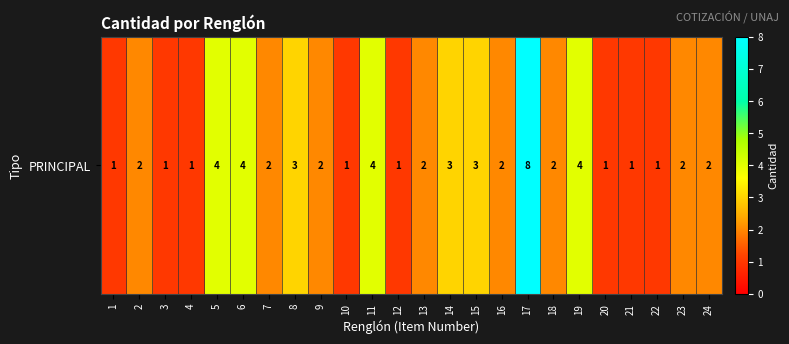

Rank the categories by value from highest to lowest.

17, 5, 6, 11, 19, 8, 14, 15, 2, 7, 9, 13, 16, 18, 23, 24, 1, 3, 4, 10, 12, 20, 21, 22